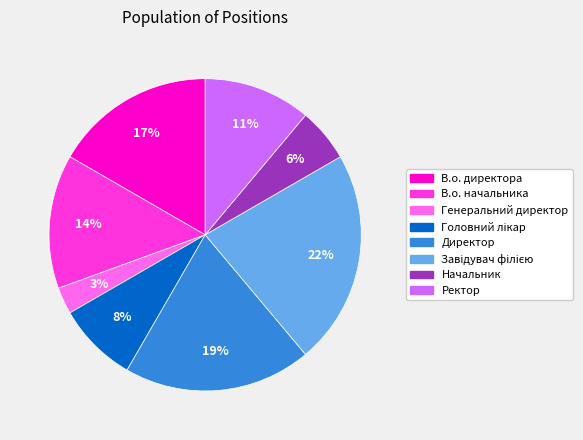

Does any single category account for the majority?

No